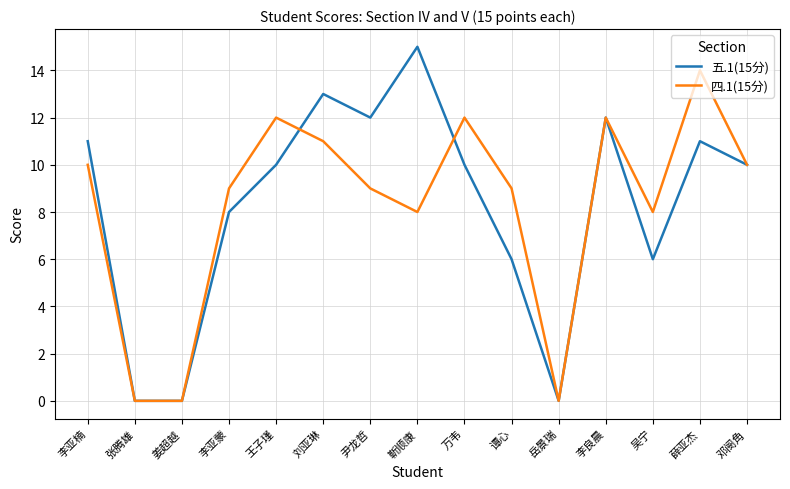

Rank the series by their maximum value, from highest to lowest.

五.1(15分), 四.1(15分)